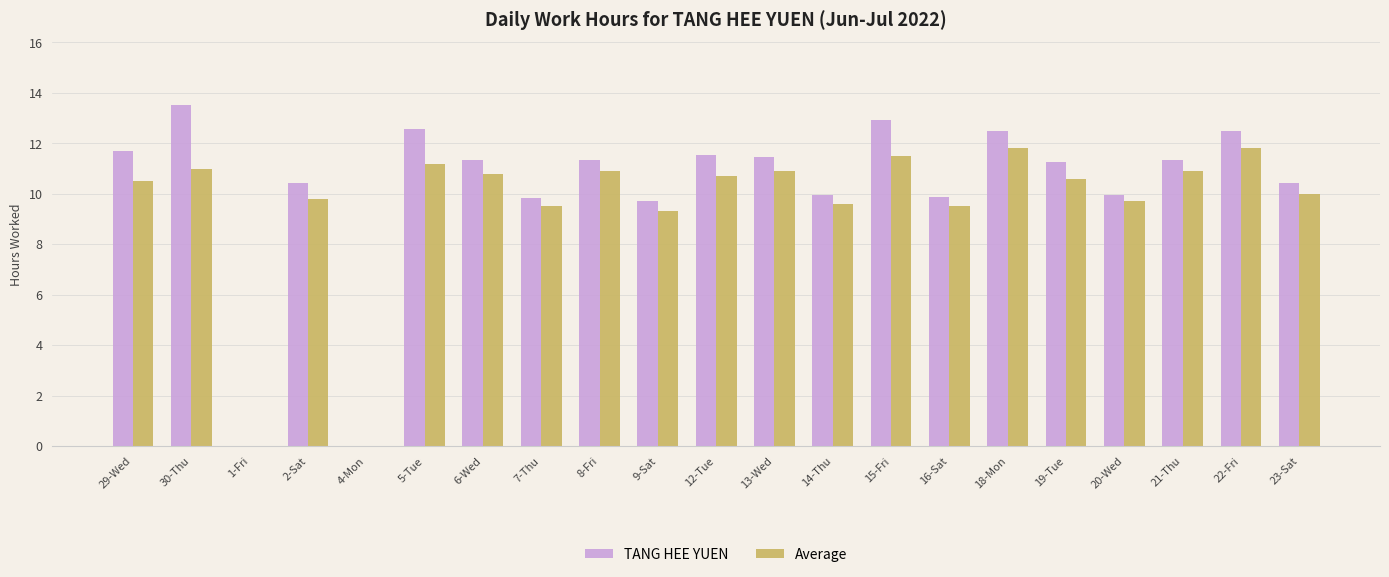

The Average series shows 14.0 at 16-Sat. True or false?

False